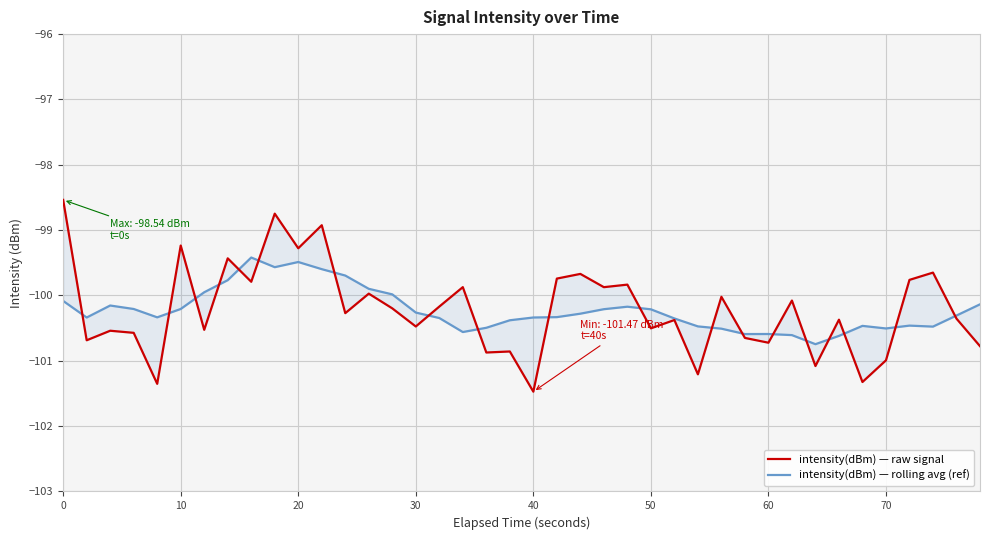

What is the value of the intensity(dBm) — rolling avg (ref) point at the 28th from the left?

-100.5